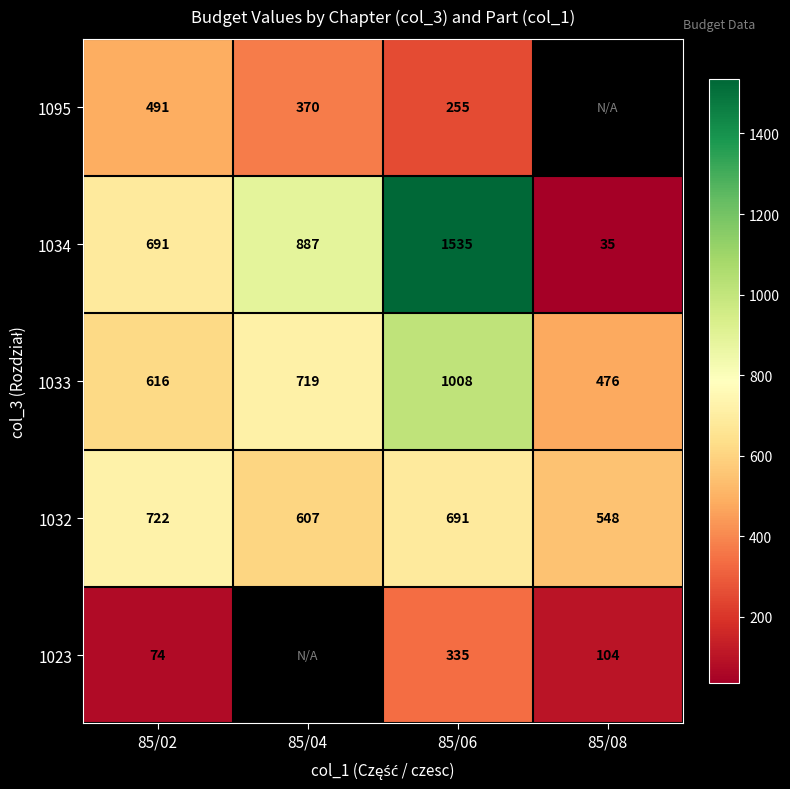

What is the maximum value shown in the chart?

1535.0